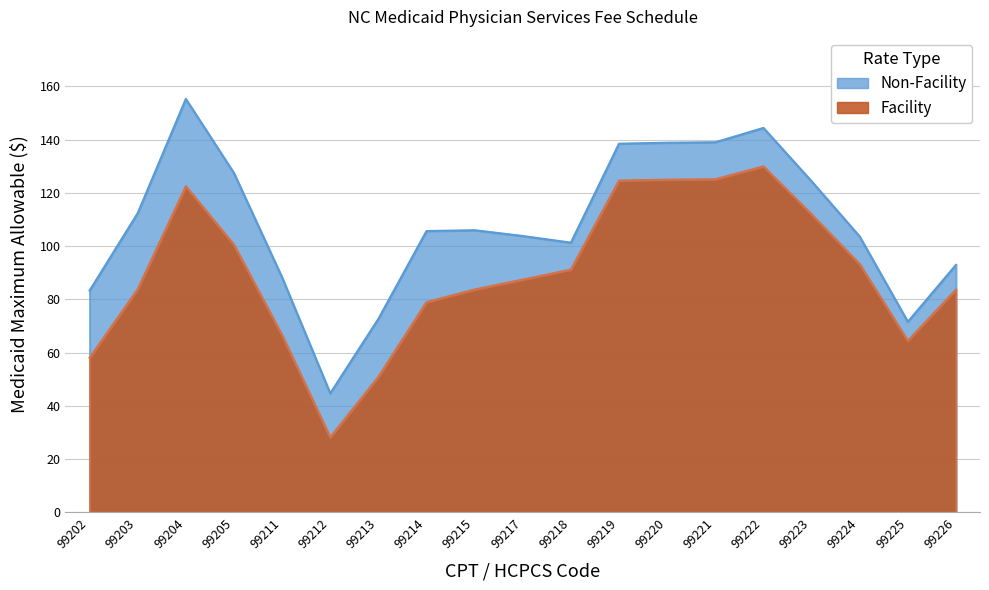

What is the total value across all series at 99214?

182.0